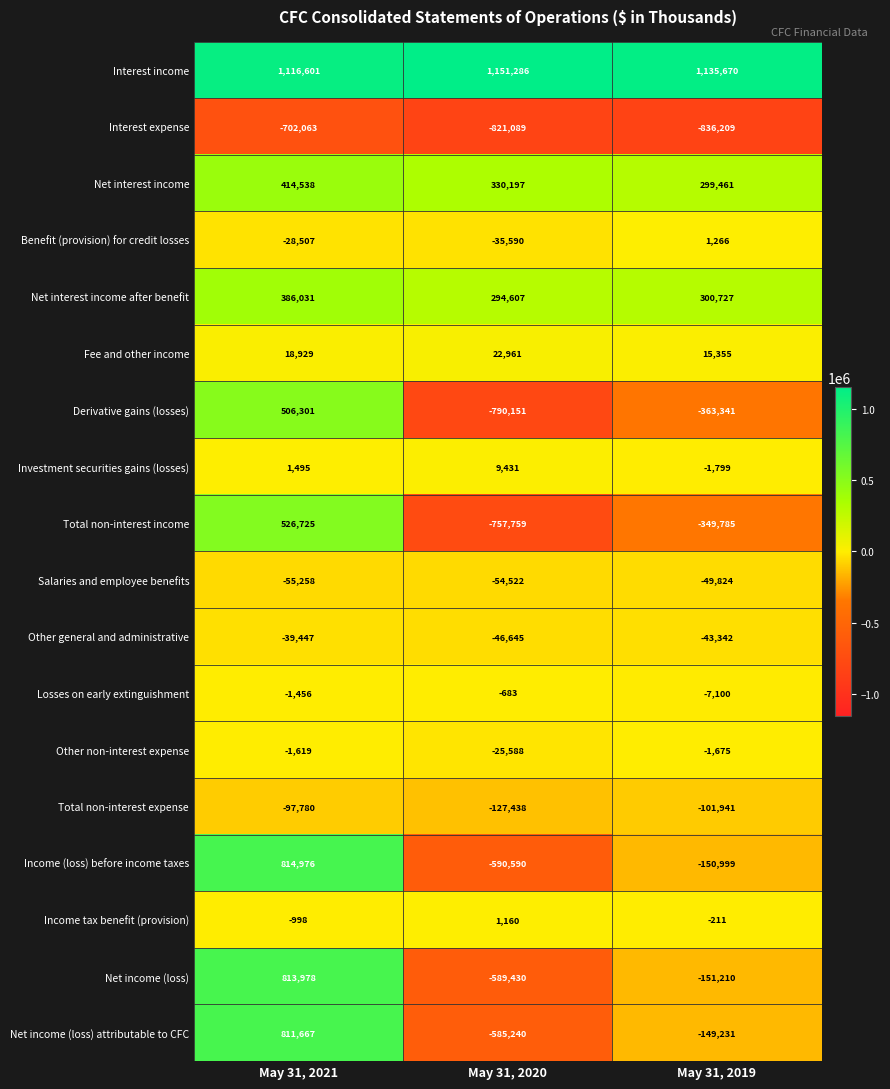

What is the sum of the Interest expense values at May 31, 2019 and May 31, 2020?

-1657298